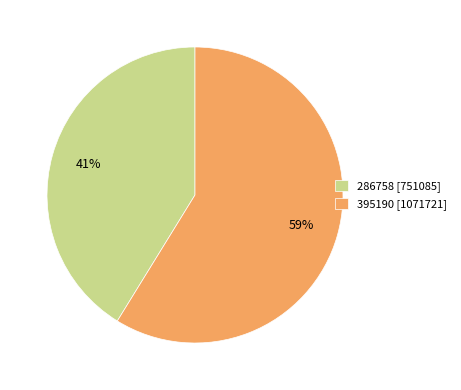

True or false: 286758 accounts for 55% of the total.

False